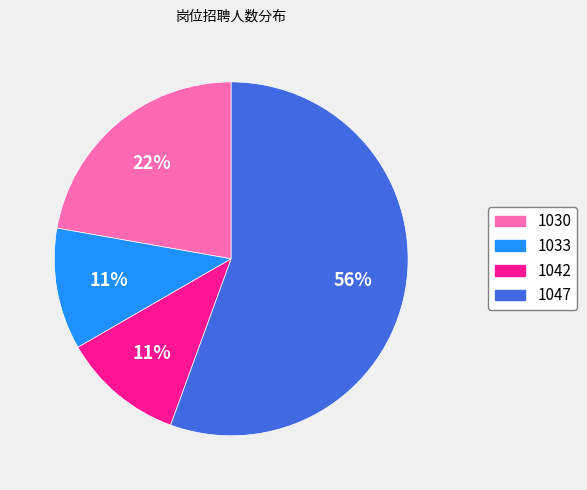

Which category has the biggest portion of the pie?

1047